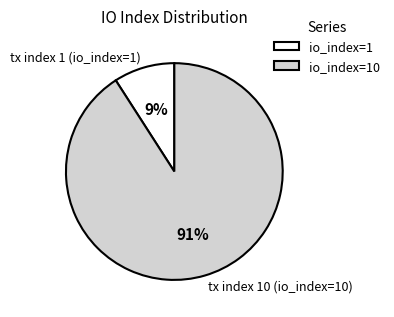

Rank the categories by value from lowest to highest.

tx index 1 (io_index=1), tx index 10 (io_index=10)